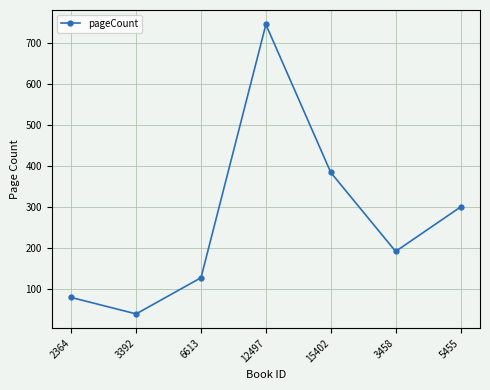

What is the label of the 5th point from the left?

15402